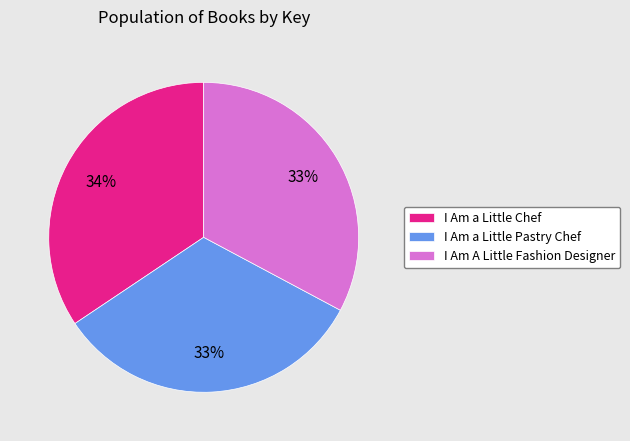

What is the largest slice in the pie chart?

I Am a Little Chef